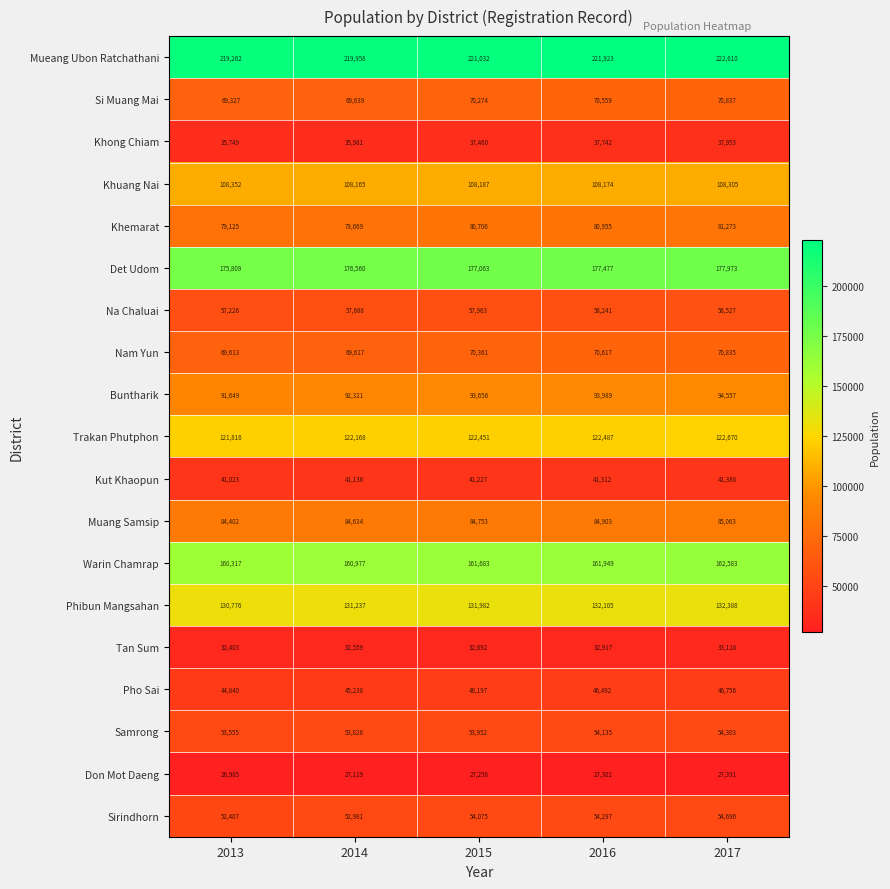

What is the approximate value of Si Muang Mai at 2013, to the nearest 10?

69330